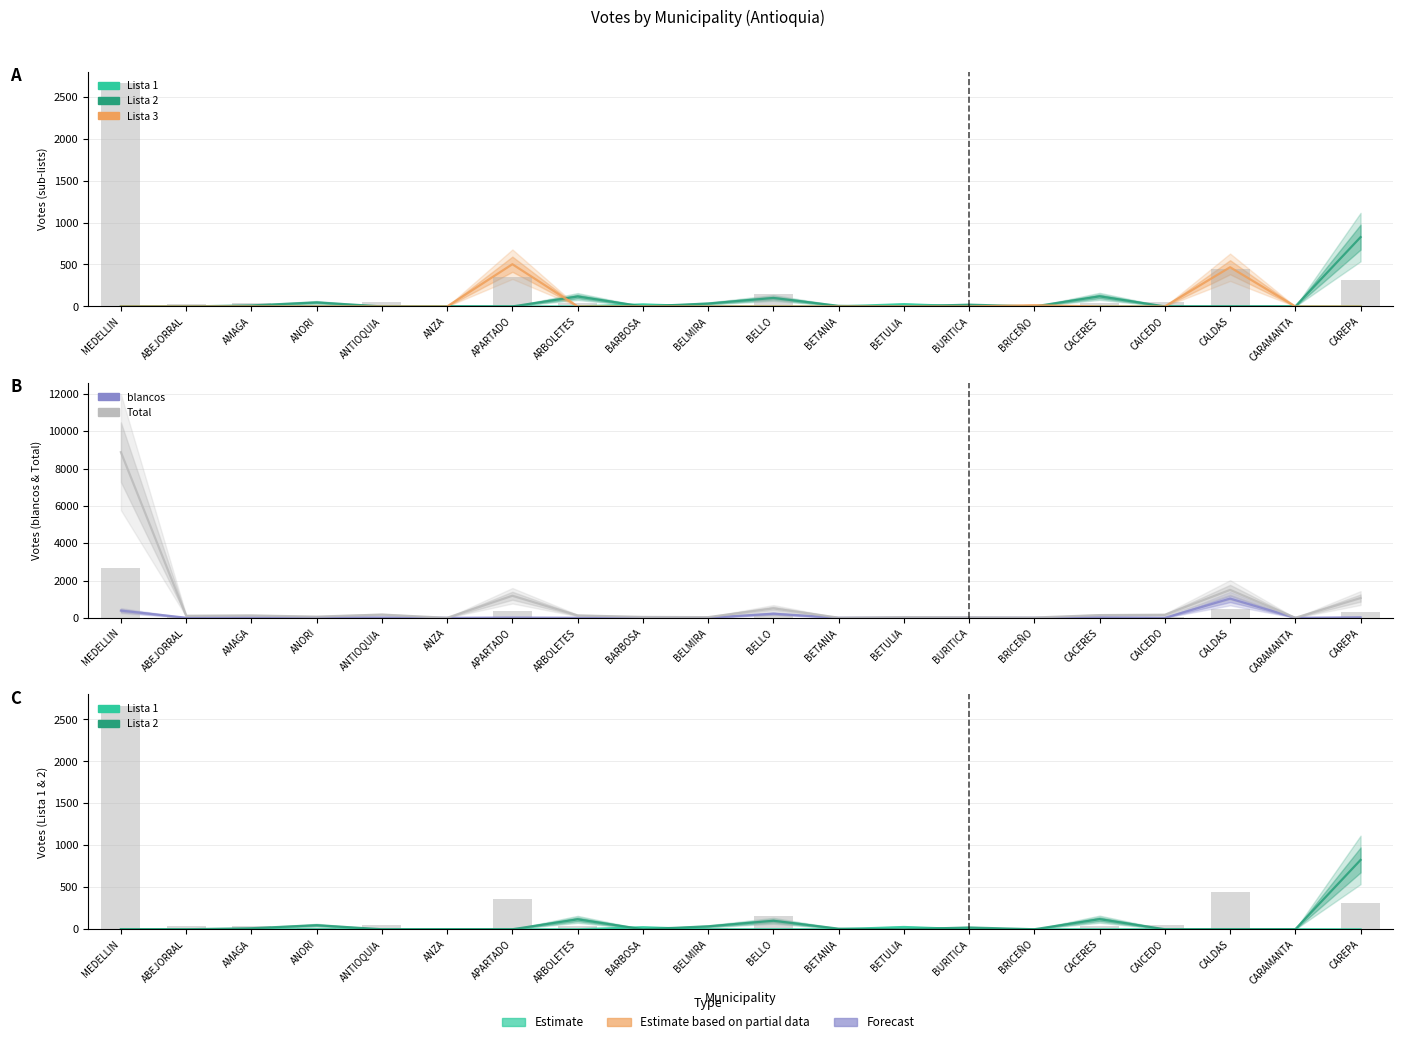

At which label is blancos closest to 516?

MEDELLIN